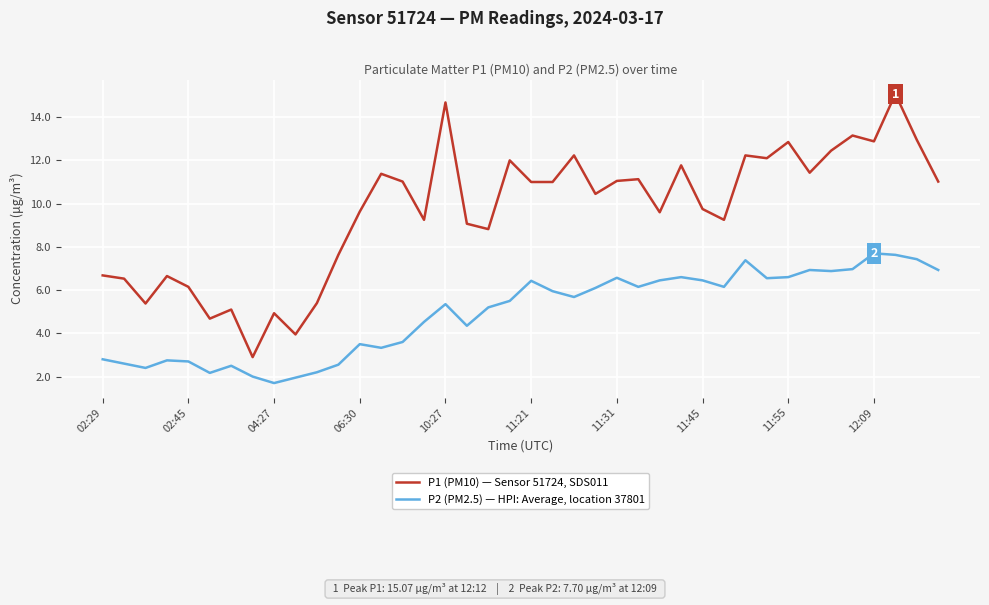

Which series has the largest total across all categories?

P1 (PM10) — Sensor 51724, SDS011